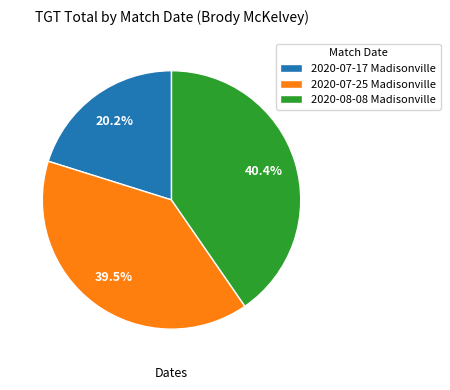

Which slice is the largest?

2020-08-08 Madisonville